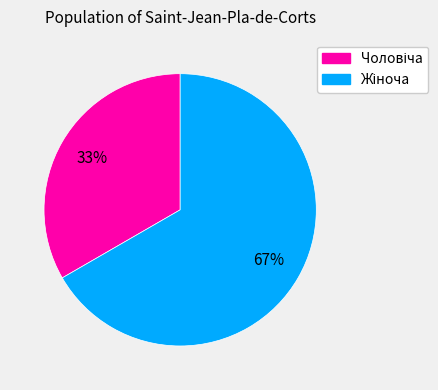

Is there any slice that represents more than half of the pie?

Yes